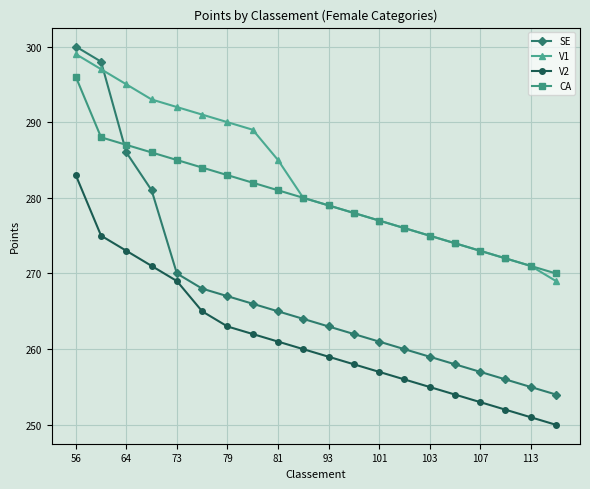

Which series has the widest spread of values?

SE